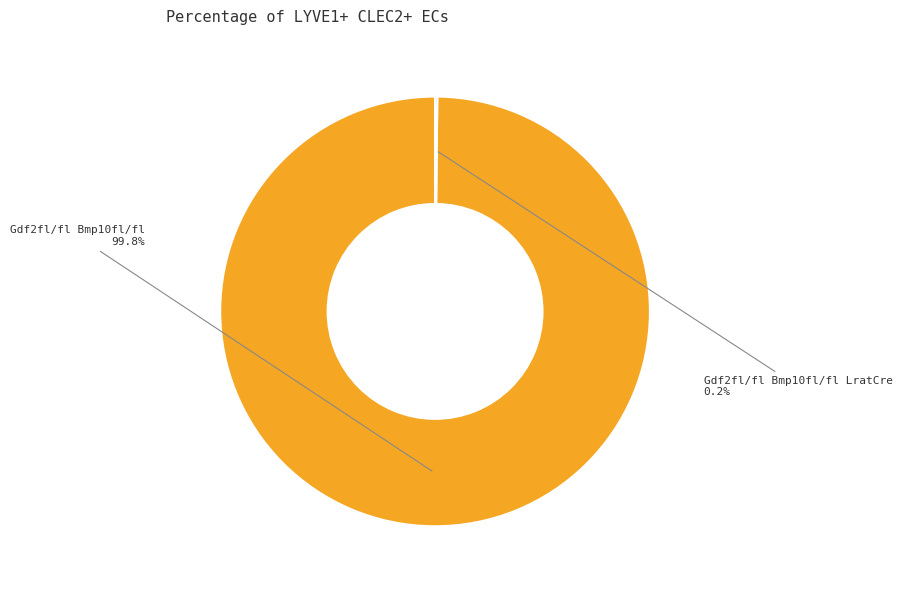

Which category has the biggest portion of the pie?

Gdf2fl/fl Bmp10fl/fl